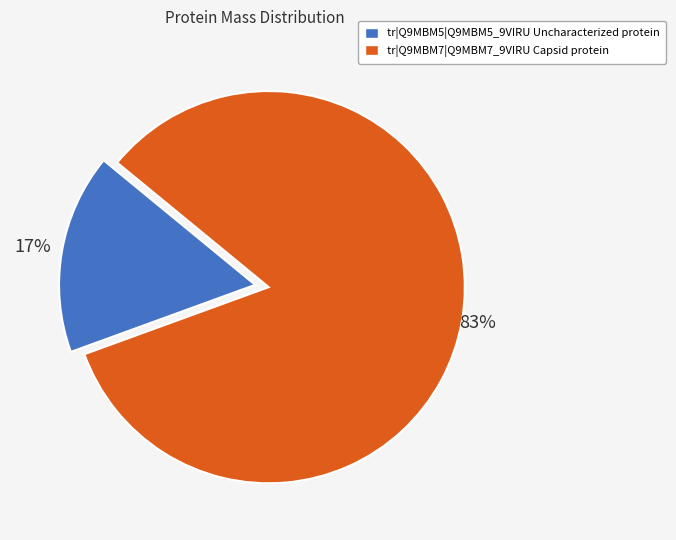

To the nearest percent, what portion does tr|Q9MBM5|Q9MBM5_9VIRU Uncharacterized protein represent?

17%